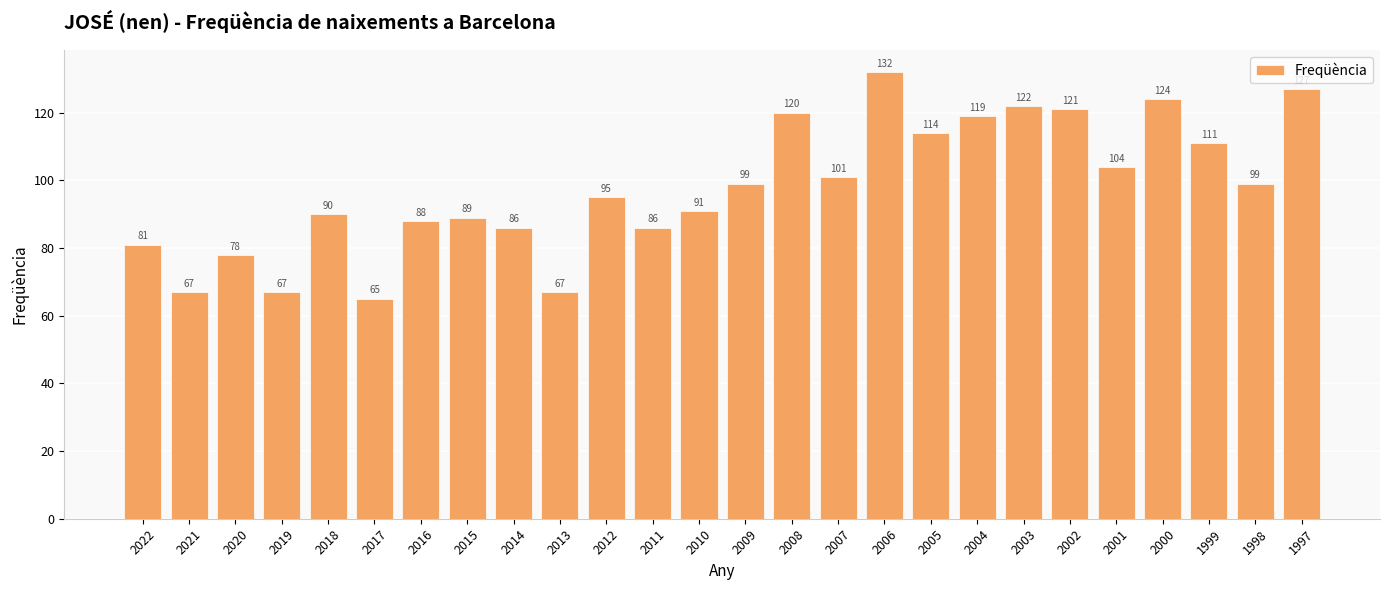

What is the minimum value shown in the chart?

65